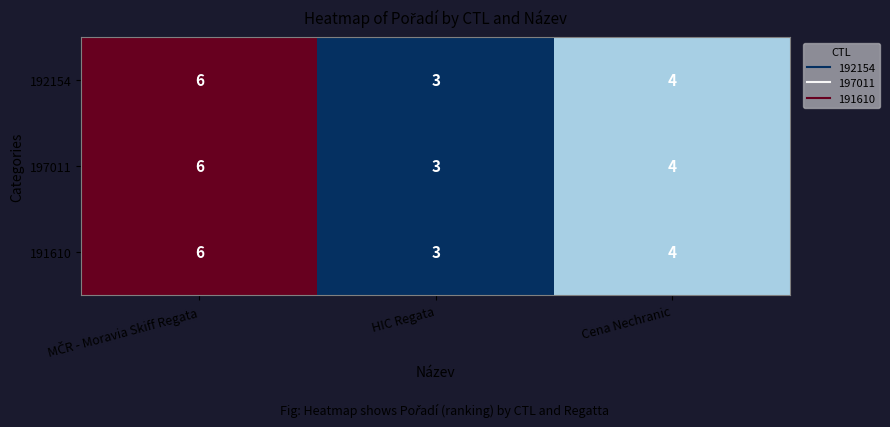

What is the sum of all 191610 values?

13